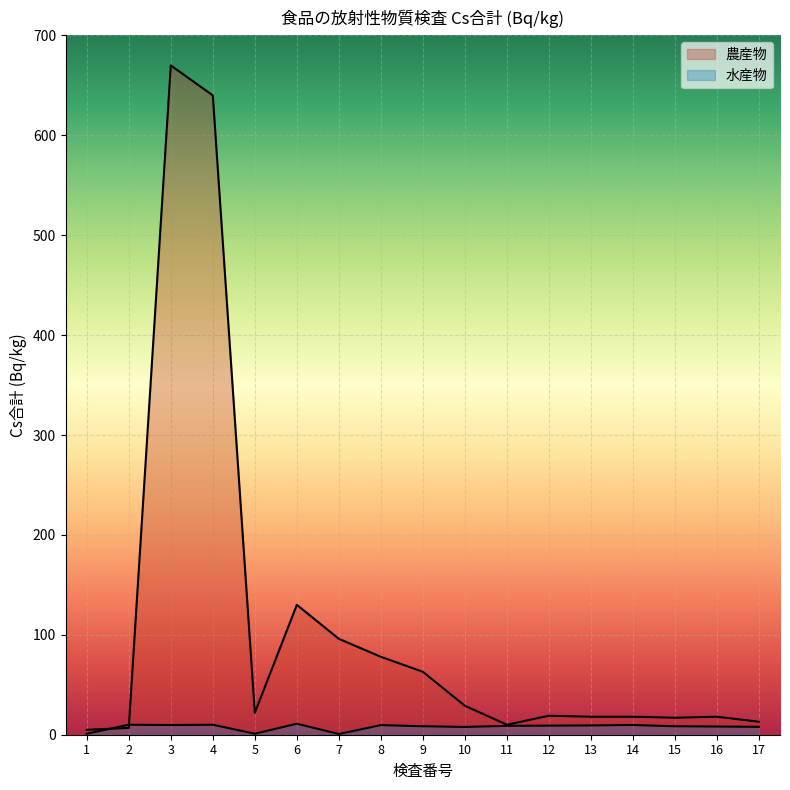

What is the maximum value for 水産物?

11.0